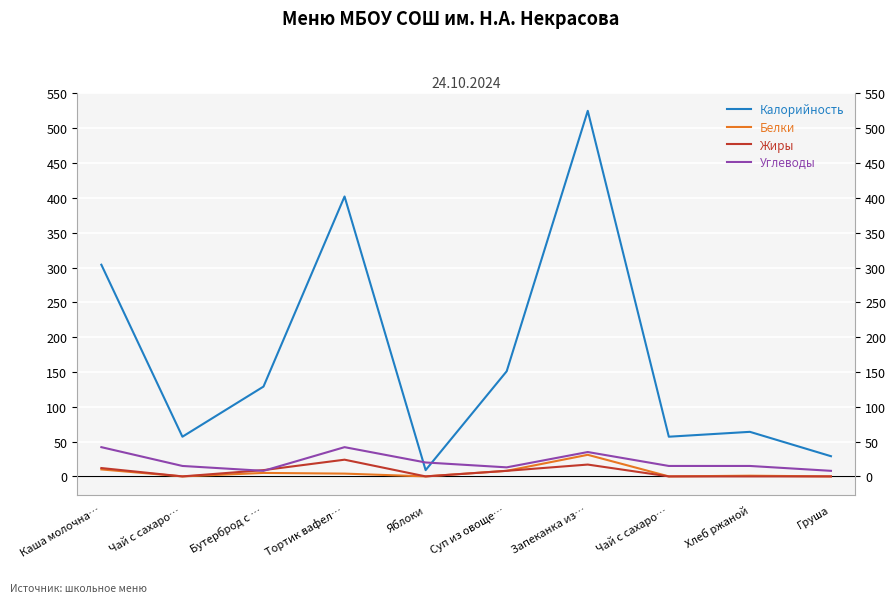

True or false: Жиры and Белки intersect in this chart.

False